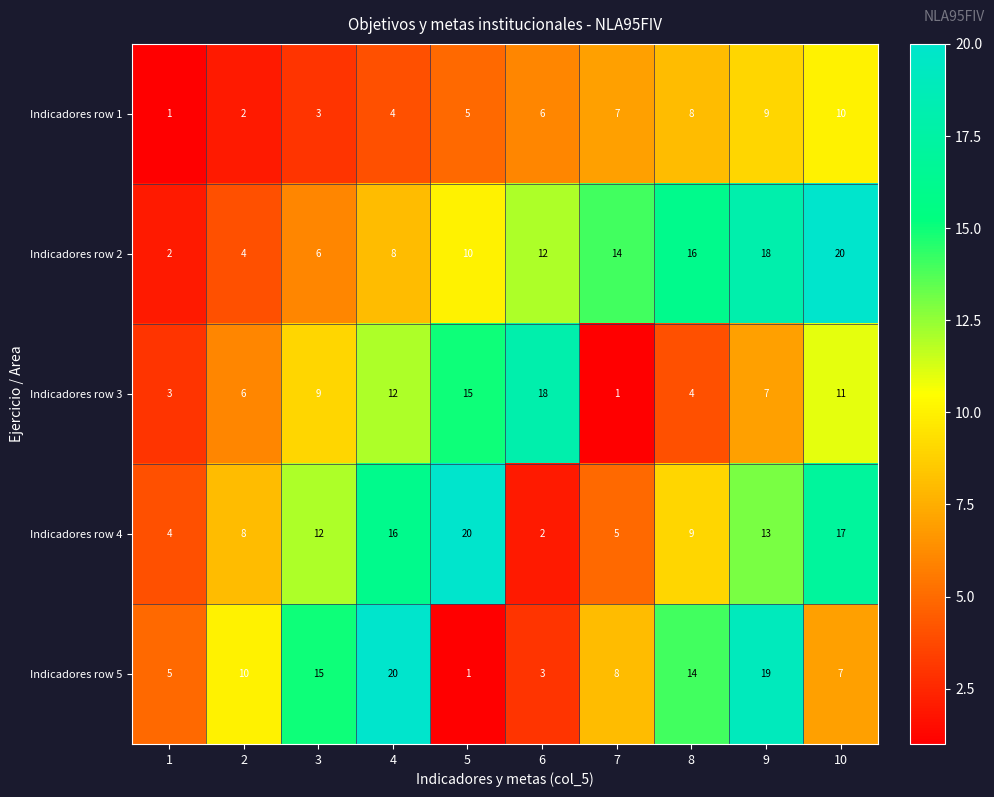

Rank the series at 7 from highest to lowest value.

Indicadores row 2, Indicadores row 5, Indicadores row 1, Indicadores row 4, Indicadores row 3